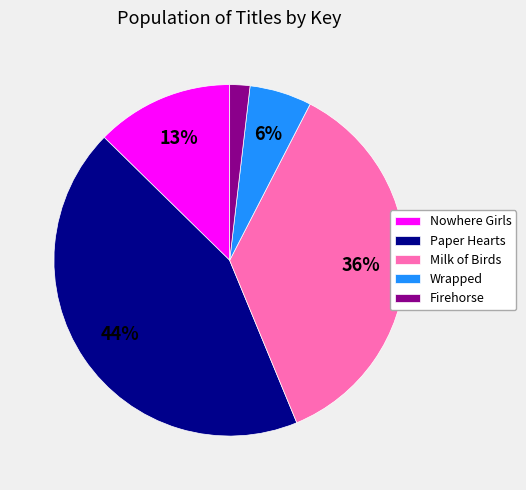

To the nearest percent, what percentage of the pie is Nowhere Girls?

13%